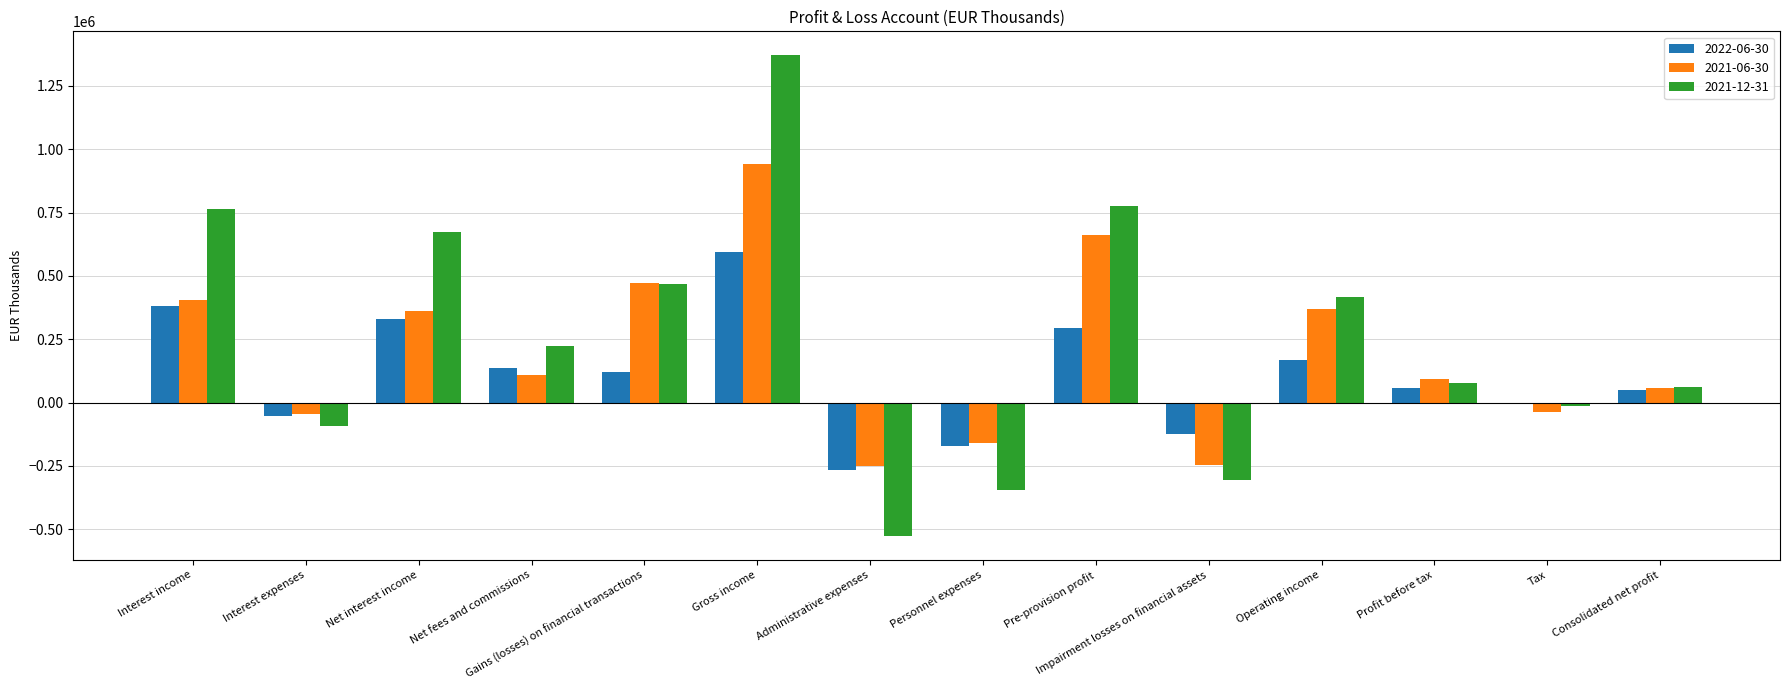

What is the greatest value displayed?

1370735.5